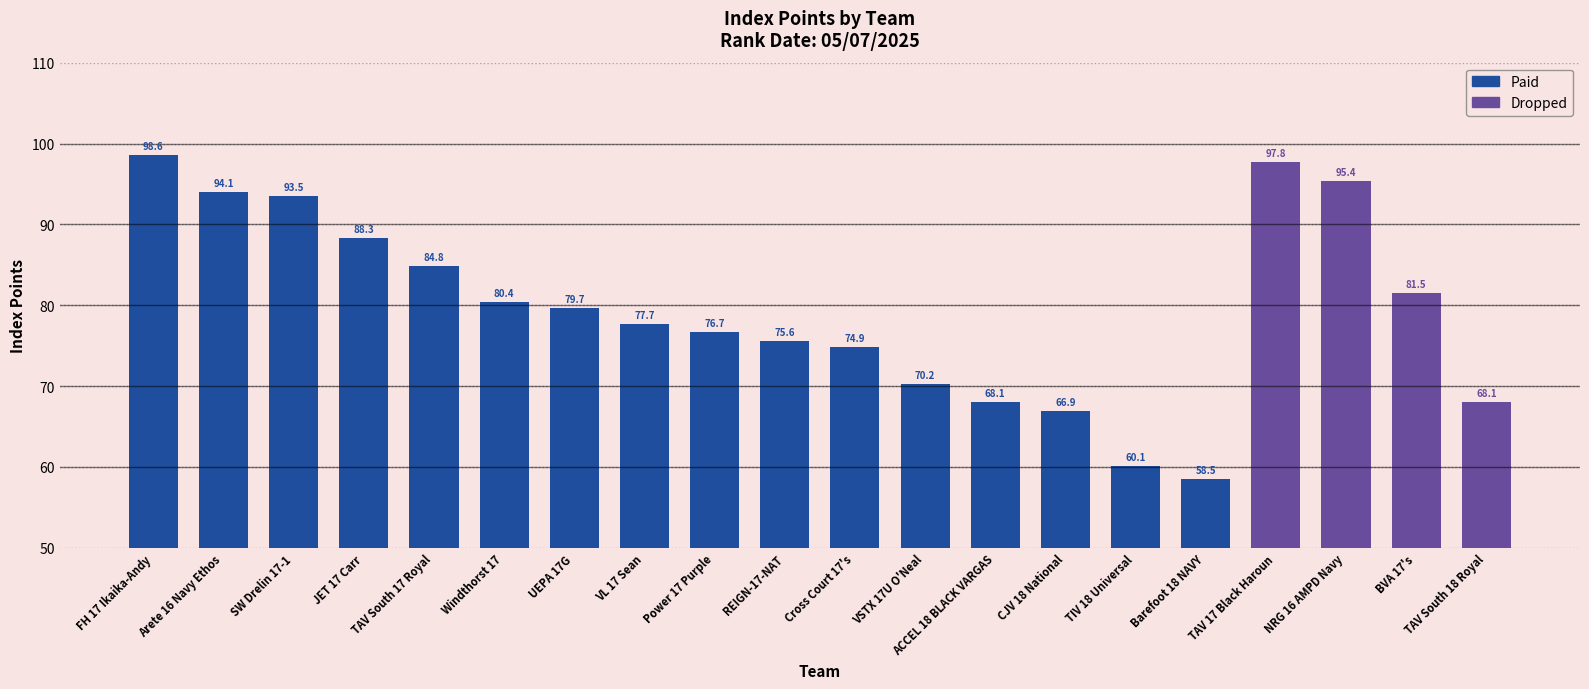

At which category does the chart reach its peak across all series?

FH 17 Ikaika-Andy